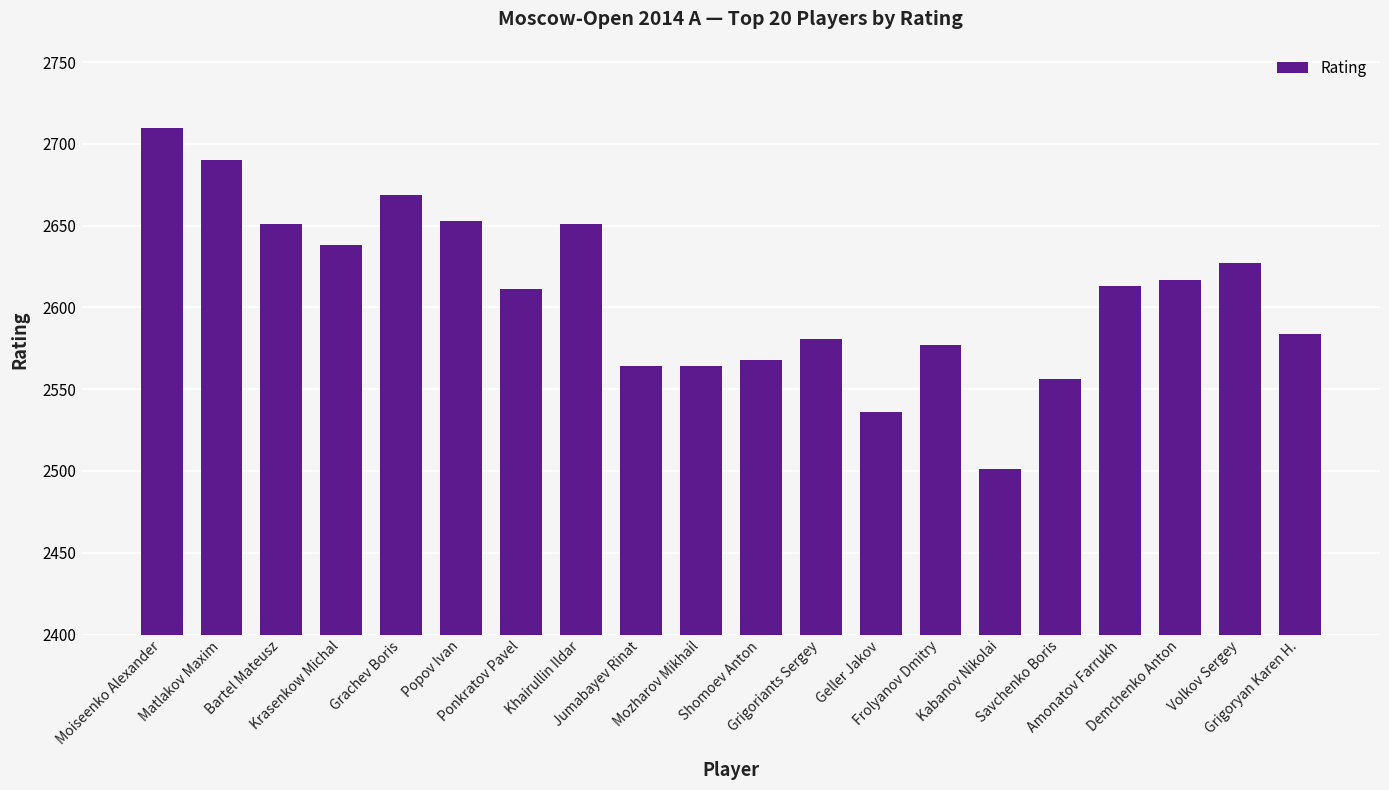

What is the smallest value displayed?

2501